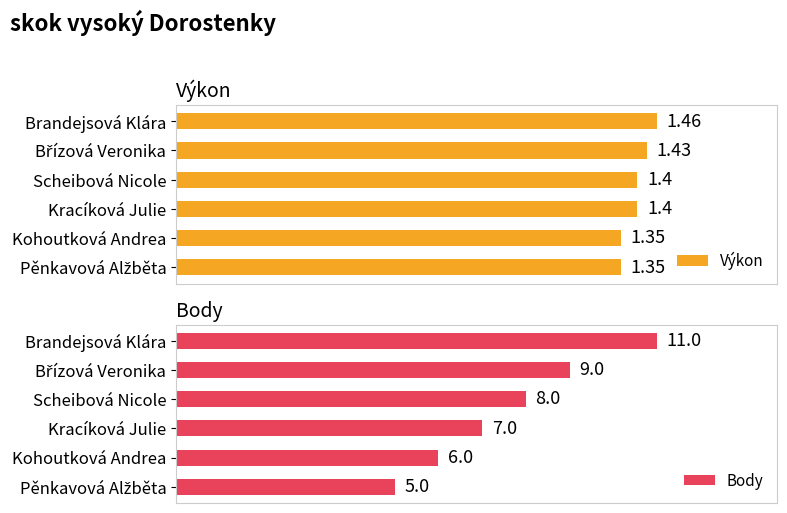

At which label does Body reach its peak?

Brandejsová Klára